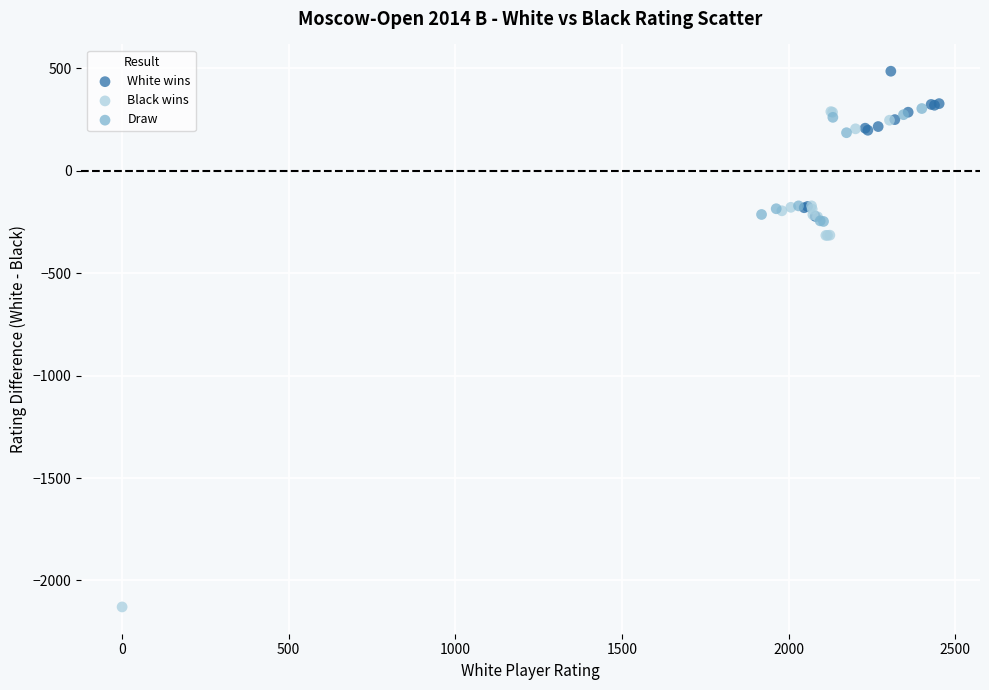

Which series reaches the maximum Y coordinate?

White wins